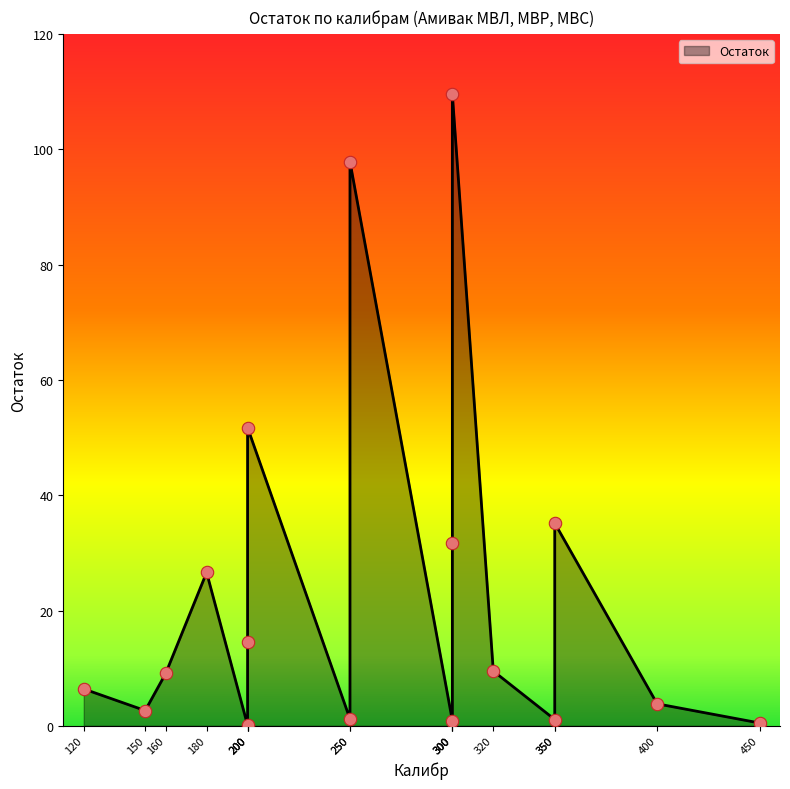

What is the change in value from 160 to 400?

-5.3